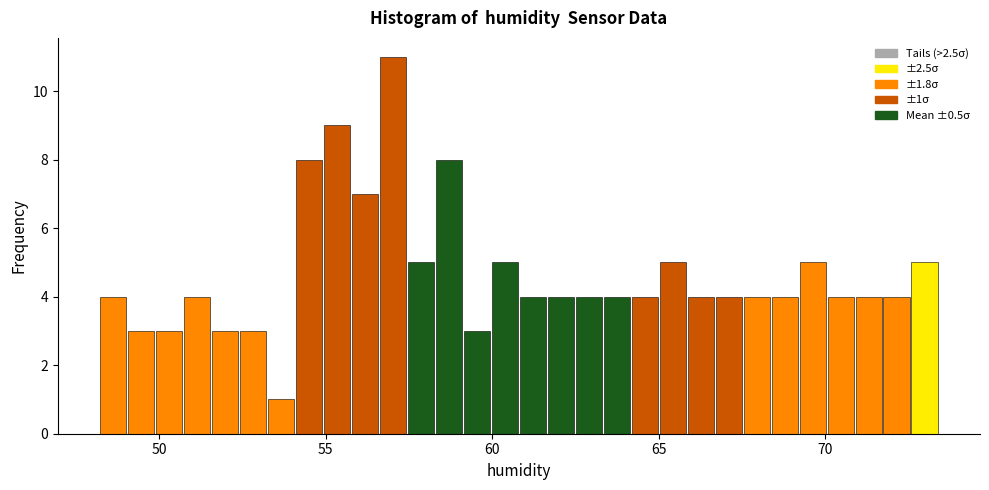

Around what value on the x-axis is the tallest bar? Give the approximate position of its centre, as read against the axis.

57.0